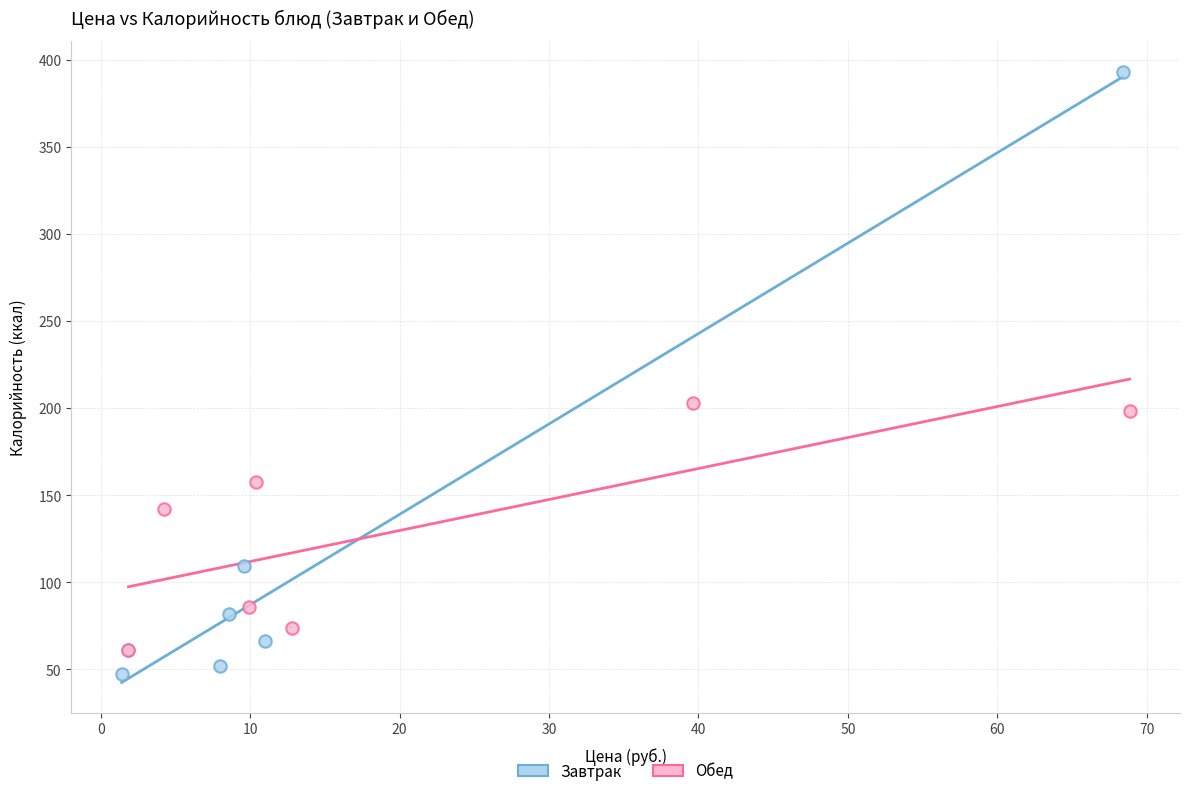

What are all the series names shown in the legend?

Завтрак, Обед